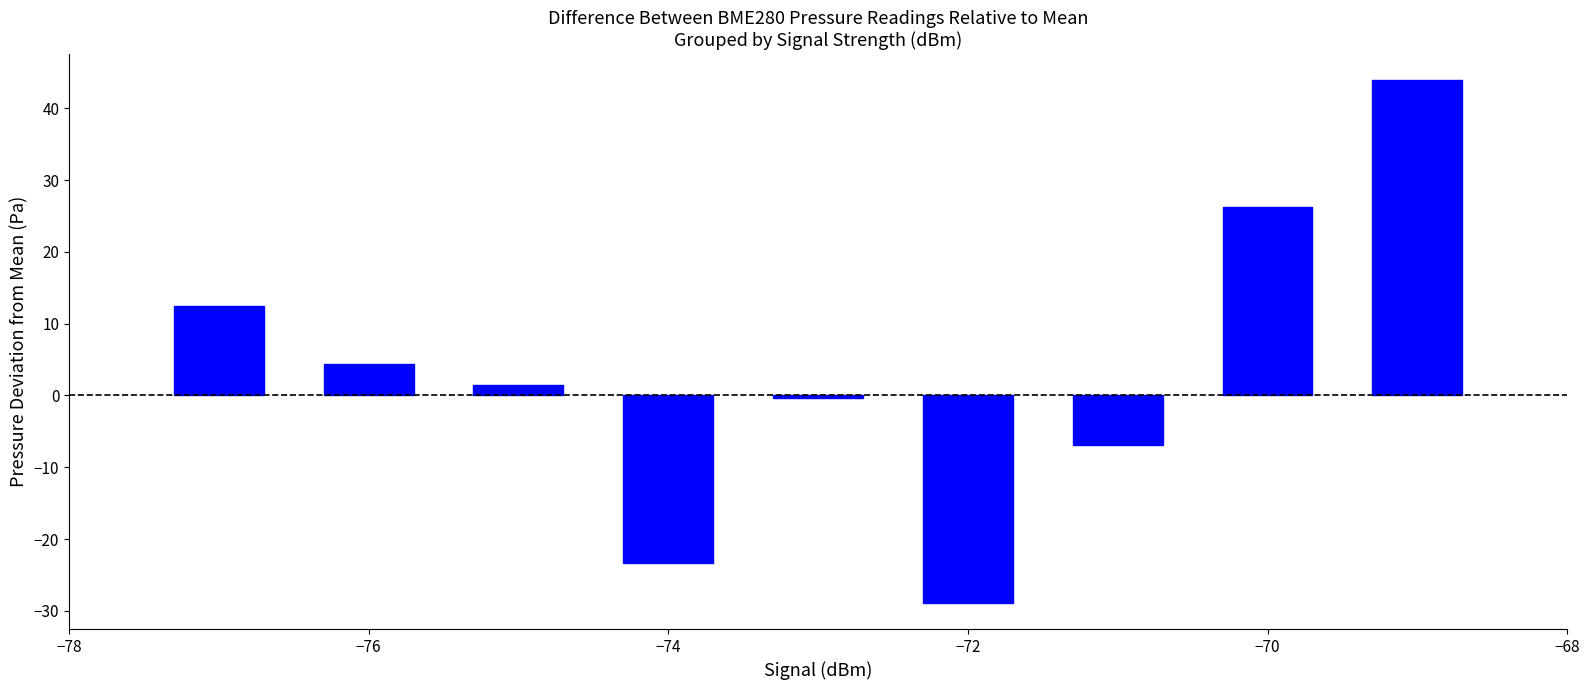

Reading left to right, transcribe all the data shown in this chart.

12.5	4.3	1.5	-23.4	-0.4	-28.9	-6.9	26.2	43.9